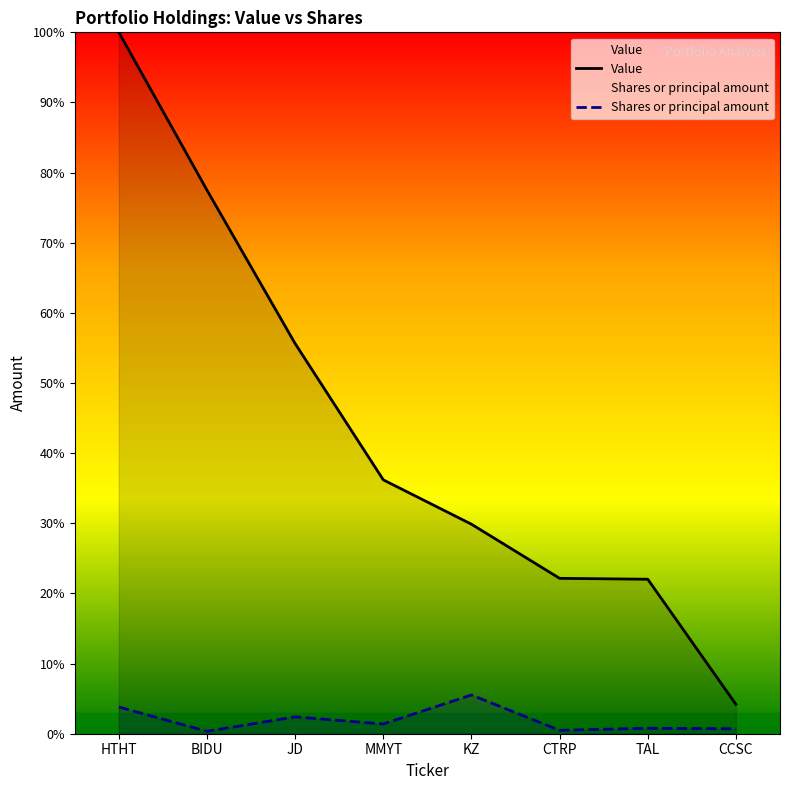

At which label does Value first exceed 36?

HTHT